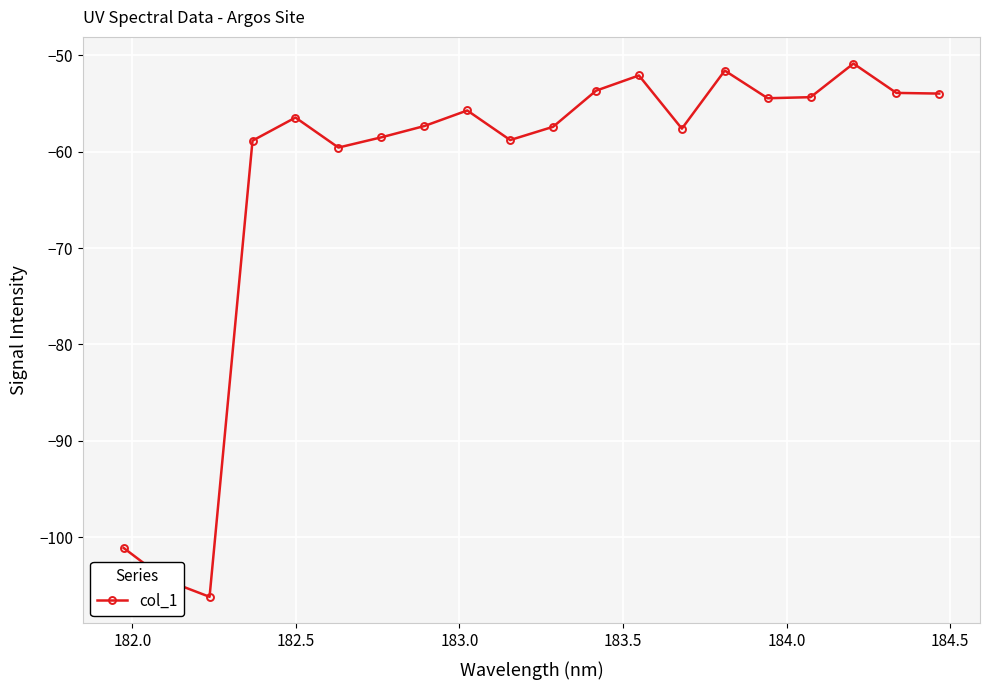

How many points are higher than both their immediate neighbors (excluding endpoints)?

5